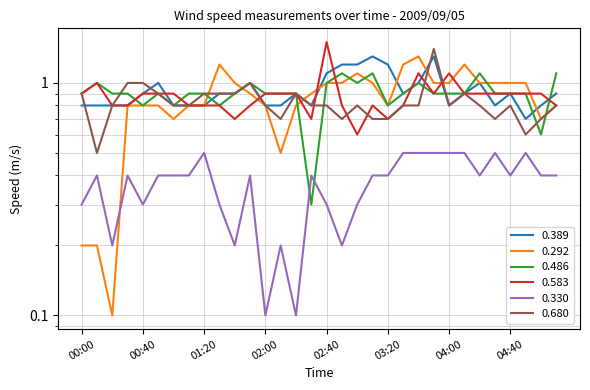

True or false: 0.680 and 0.330 intersect in this chart.

False